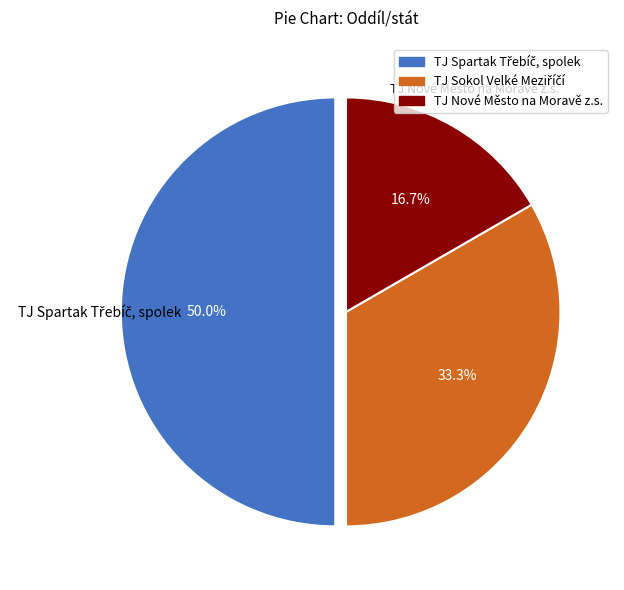

What is the smallest slice in the pie chart?

TJ Nové Město na Moravě z.s.